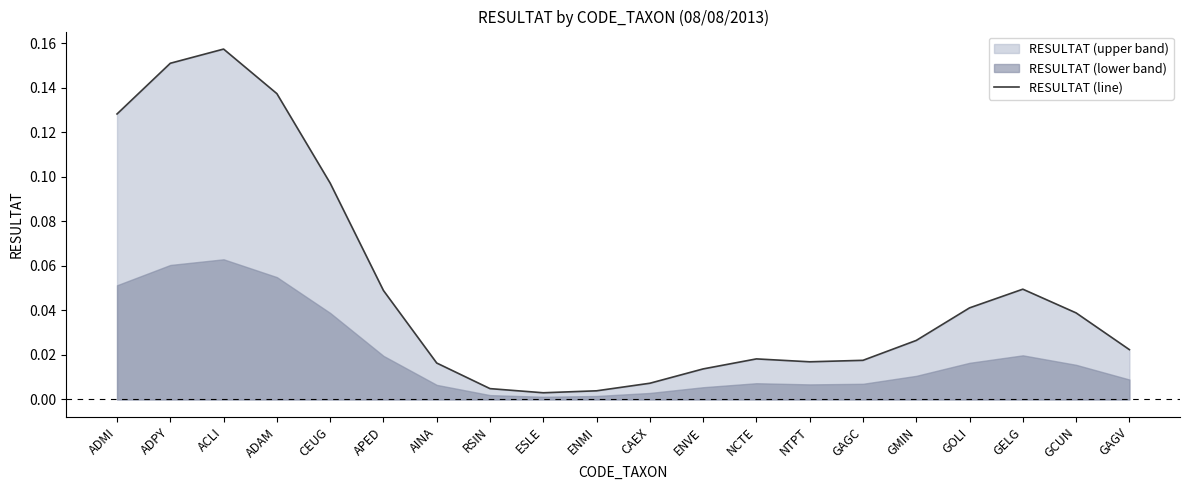

What is the change in value from ADPY to ENMI?

-0.1